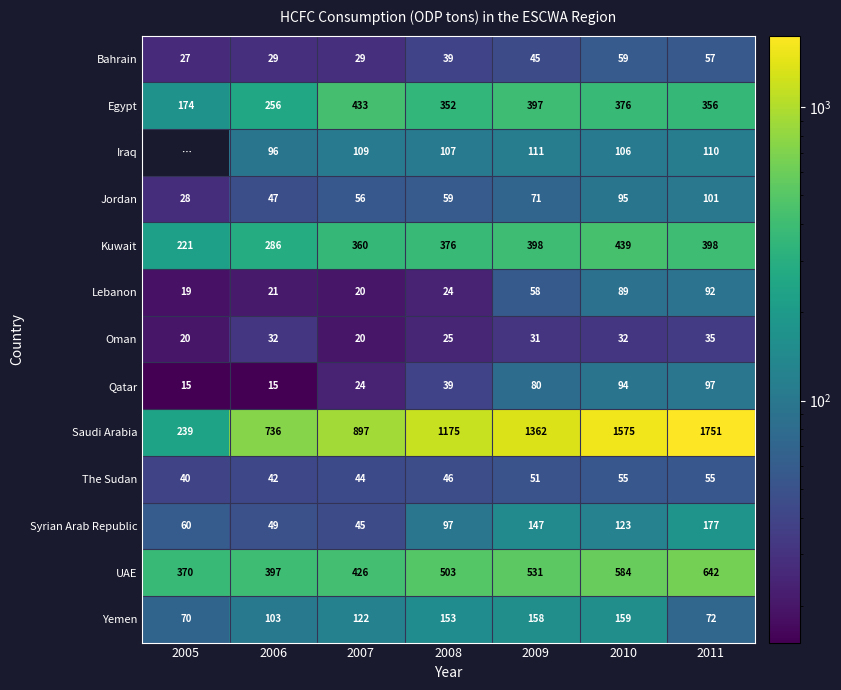

At which label is Syrian Arab Republic closest to 111?

2010